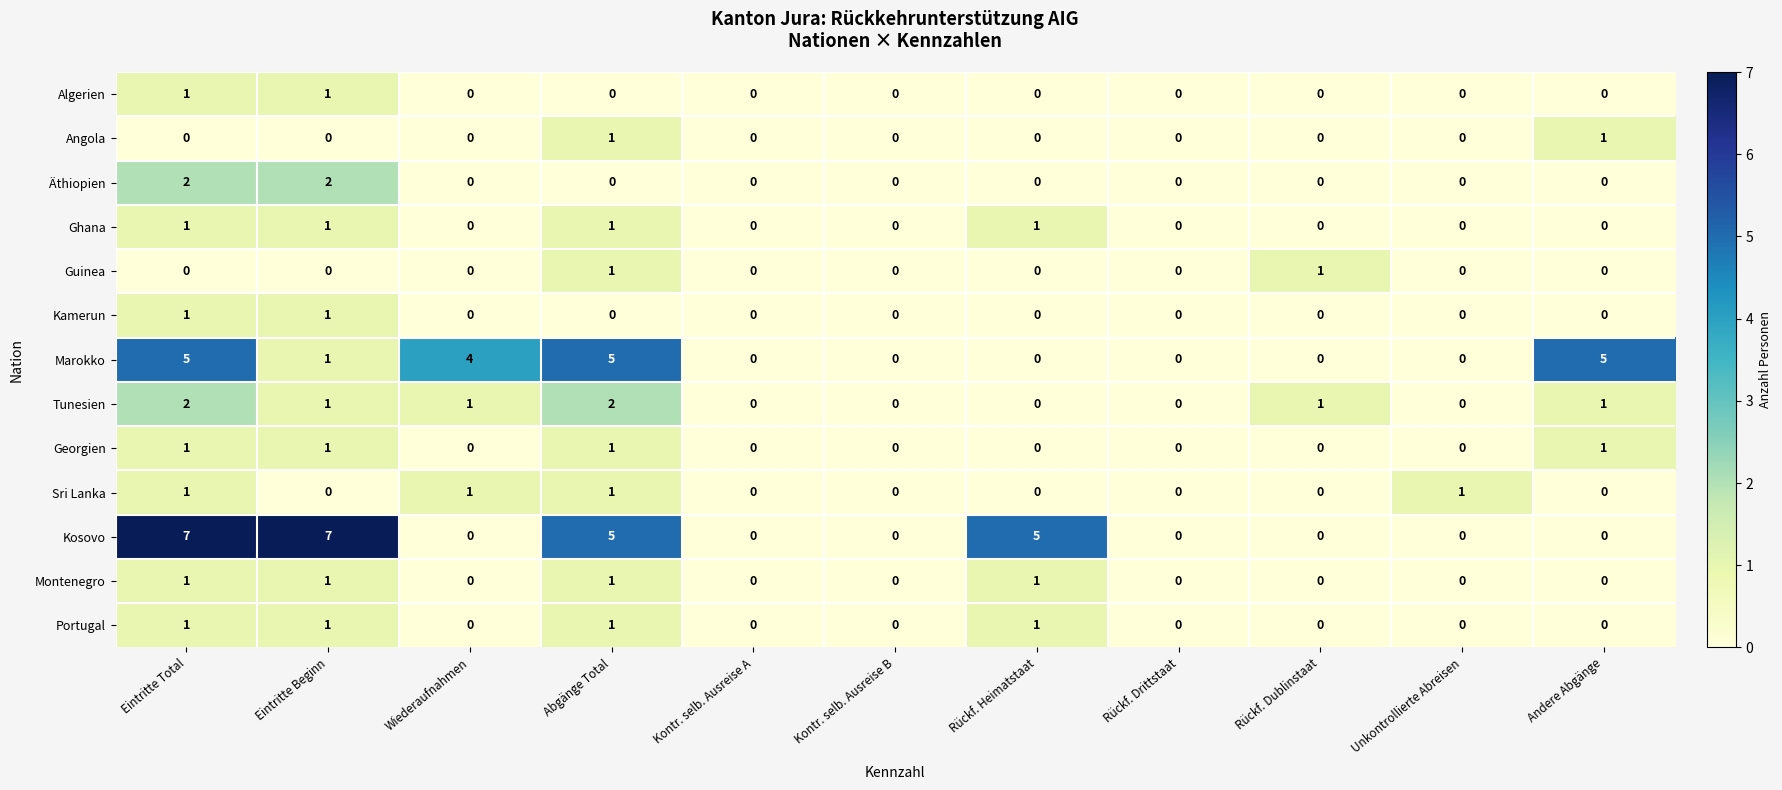

Between Kontr. selb. Ausreise A and Rückf. Heimatstaat, which series saw the biggest shift?

Kosovo